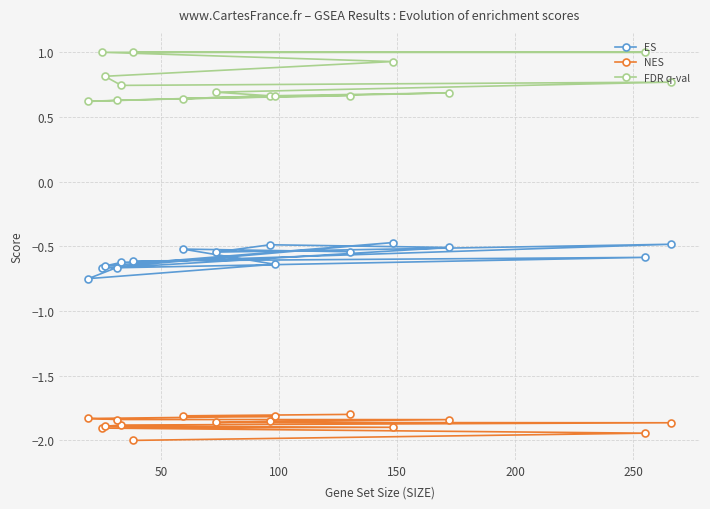

Rank the series by their average value, from highest to lowest.

FDR q-val, ES, NES